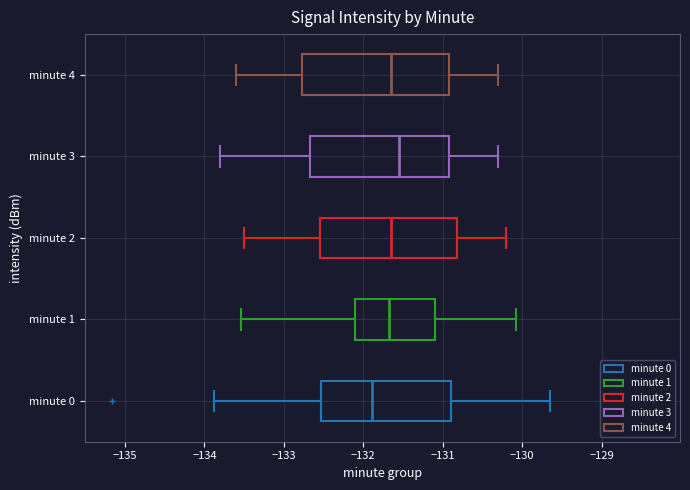

Which box has the furthest to the left median line?

minute 0